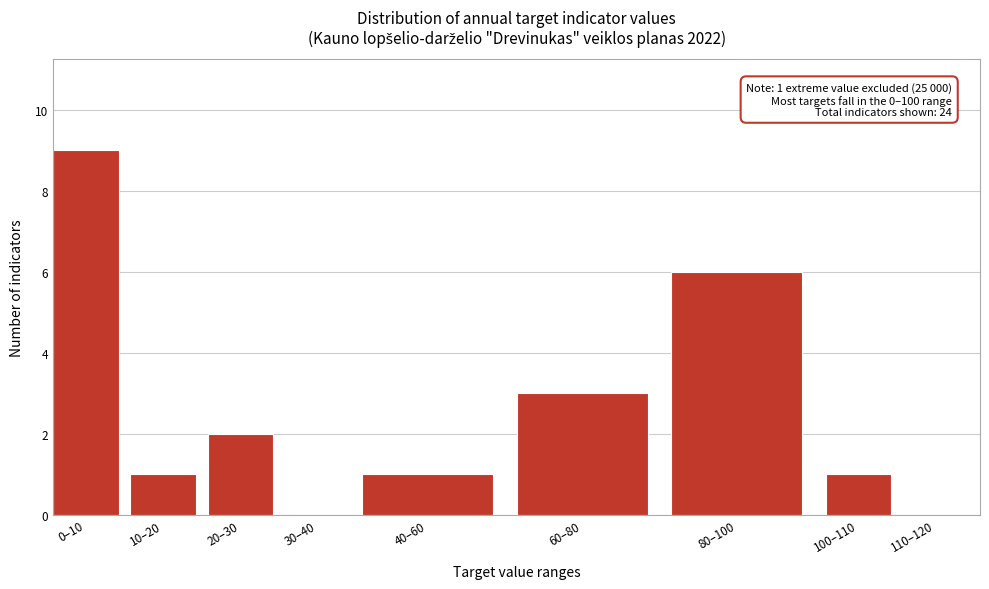

Reading left to right, what are all the values shown in this chart?

0–10=9	10–20=1	20–30=2	30–40=0	40–60=1	60–80=3	80–100=6	100–110=1	110–120=0